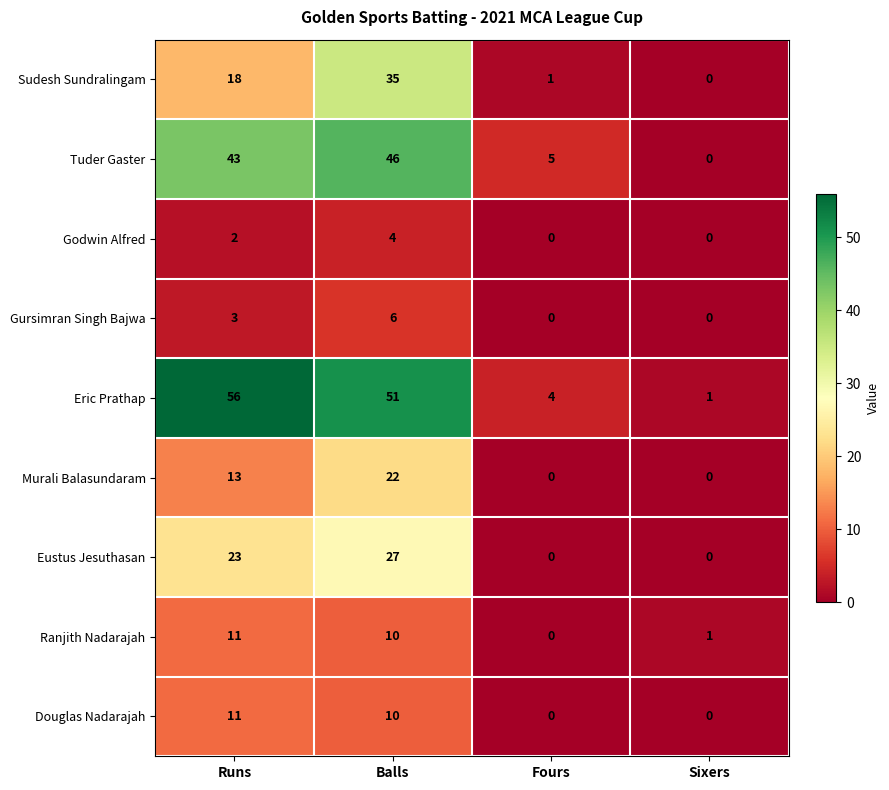

Which series has the largest total across all categories?

Eric Prathap